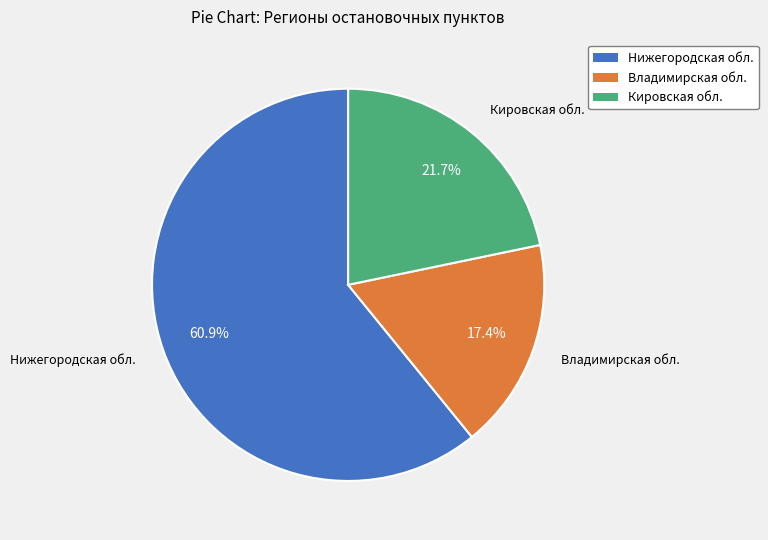

Between Владимирская обл. and Кировская обл., which is larger?

Кировская обл.